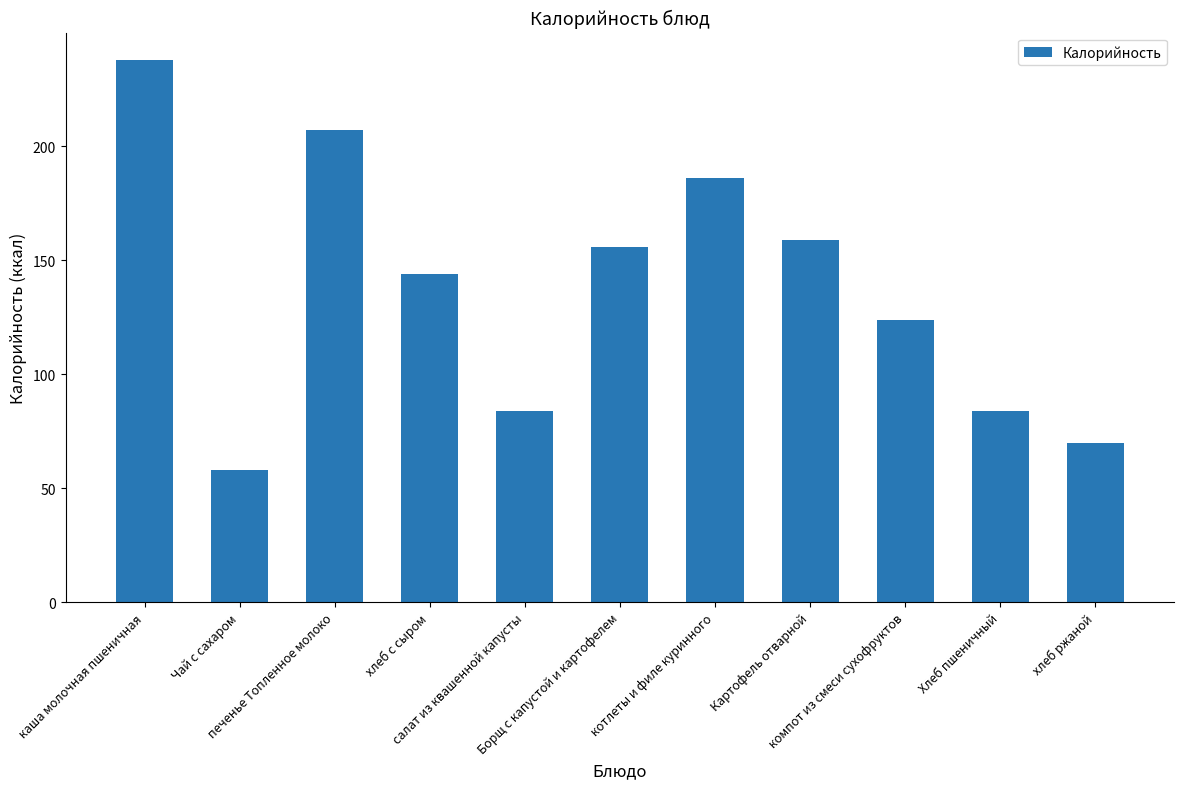

Reading left to right, list all the values displayed in this chart.

238.0	58.0	207.0	144.0	84.0	156.0	186.0	159.0	124.0	84.0	69.6